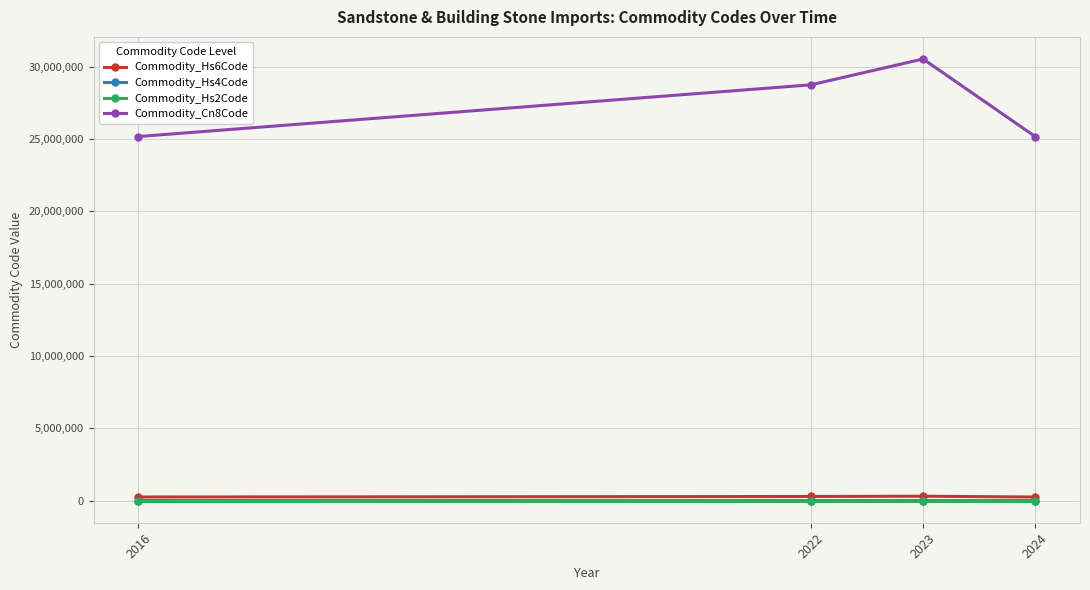

Does the chart display data point markers on the line(s)?

Yes